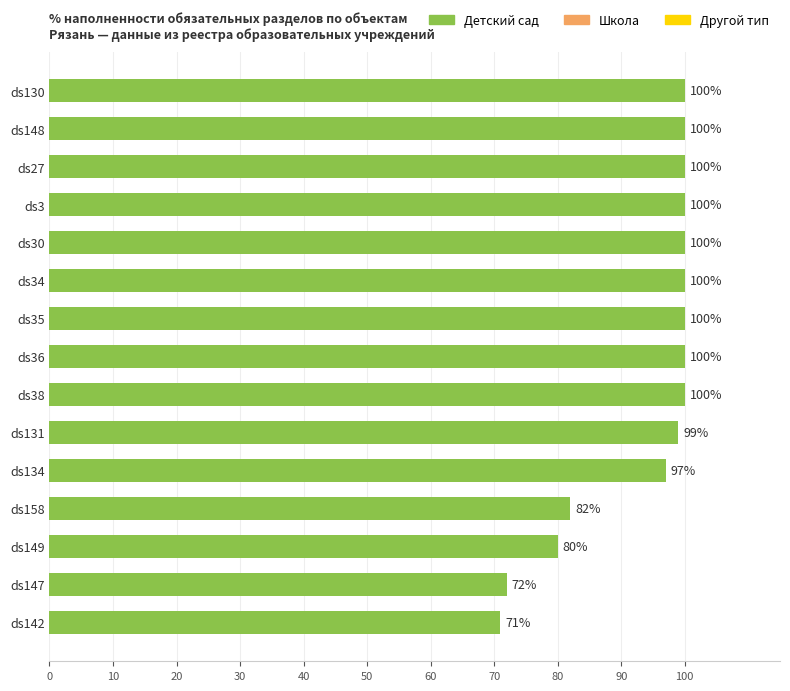

Reading top to bottom, what are all the values shown in this chart?

100	100	100	100	100	100	100	100	100	99	97	82	80	72	71